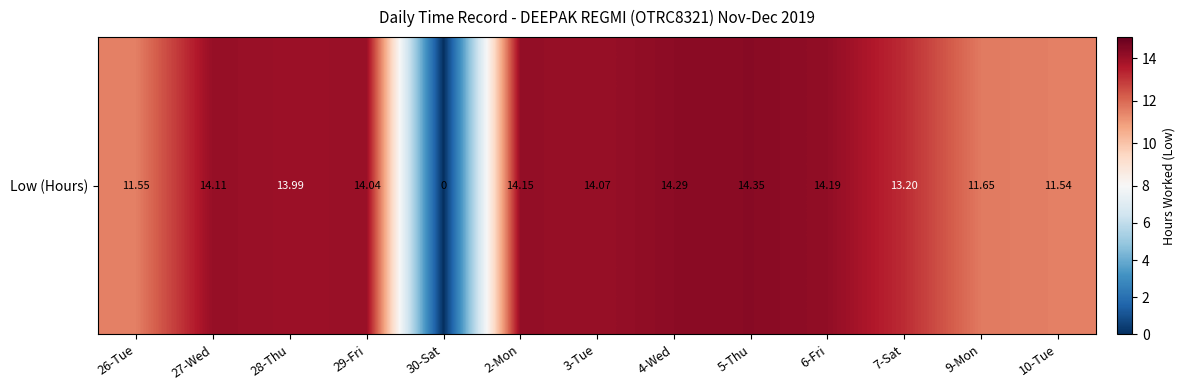

How many positive values are there?

12